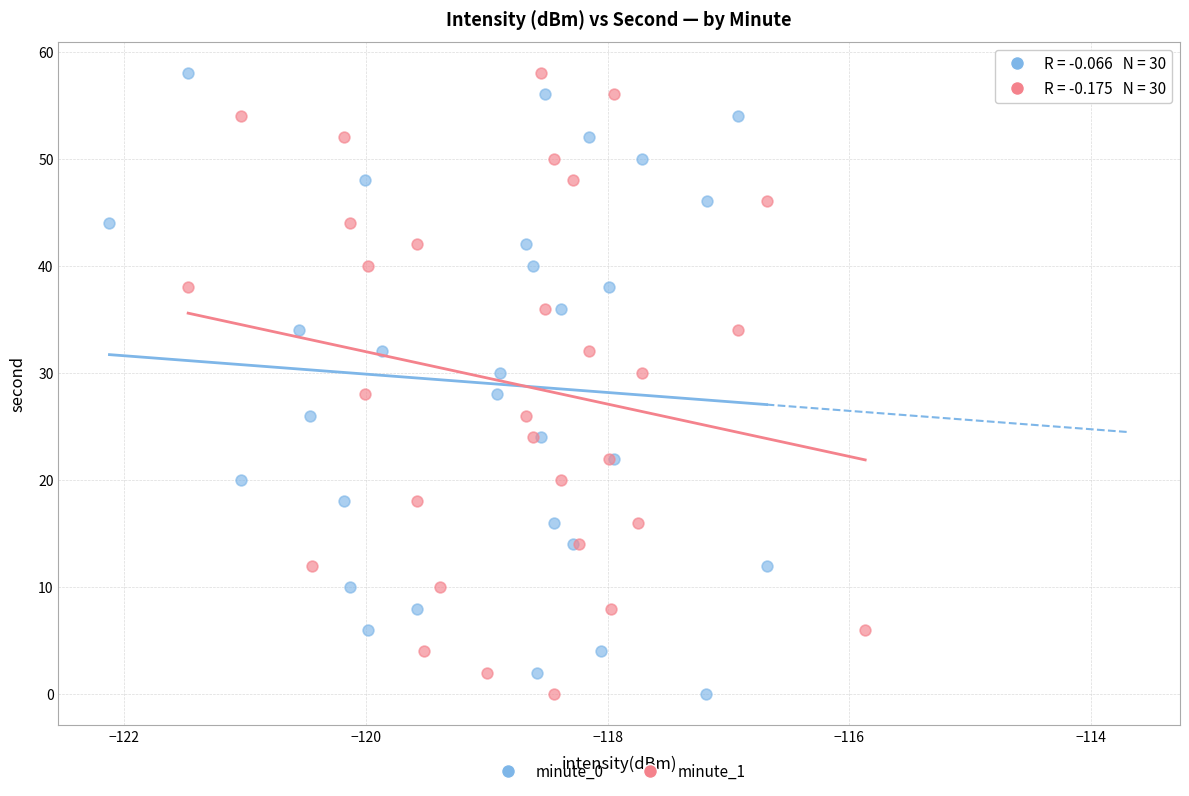

What are all the series names shown in the legend?

minute_0, minute_1